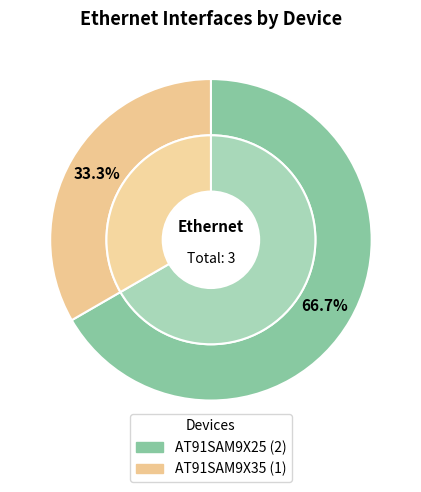

How much of the chart is everything except AT91SAM9X25?

33.3%